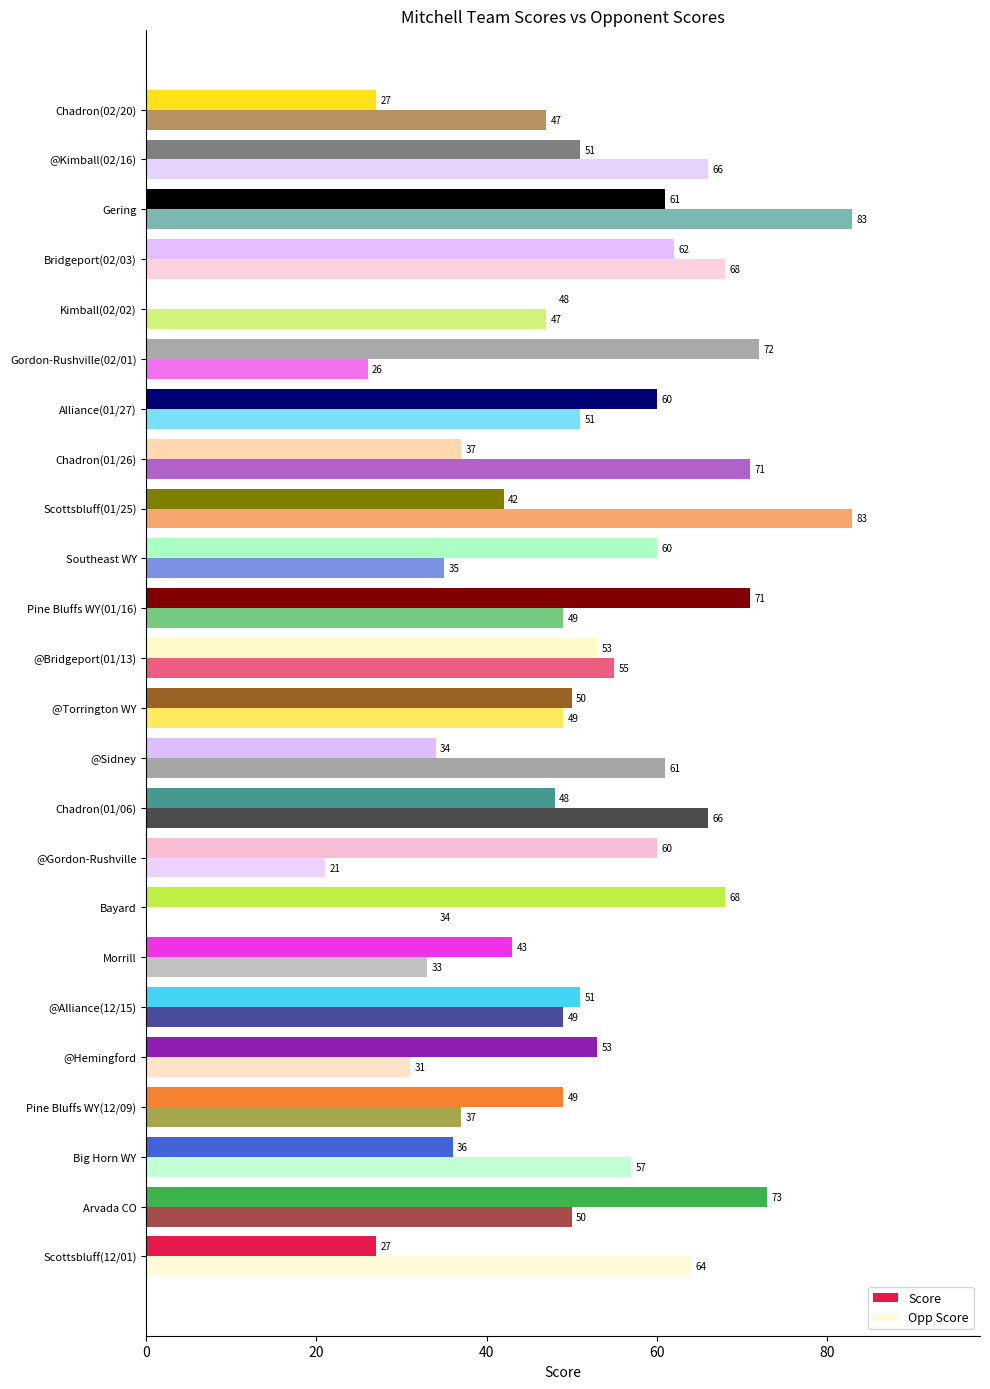

How many data points does each series have?

24